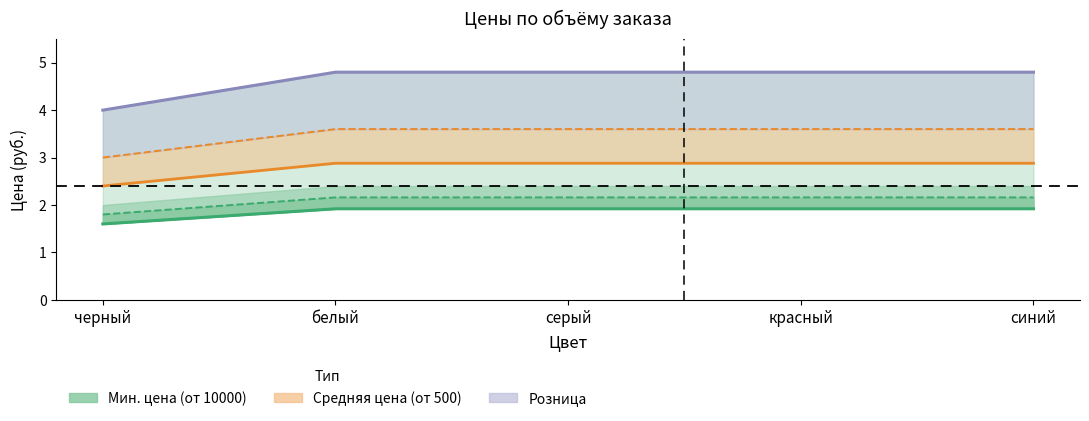

The value of от 10000 at черный is 1.6. True or false?

True